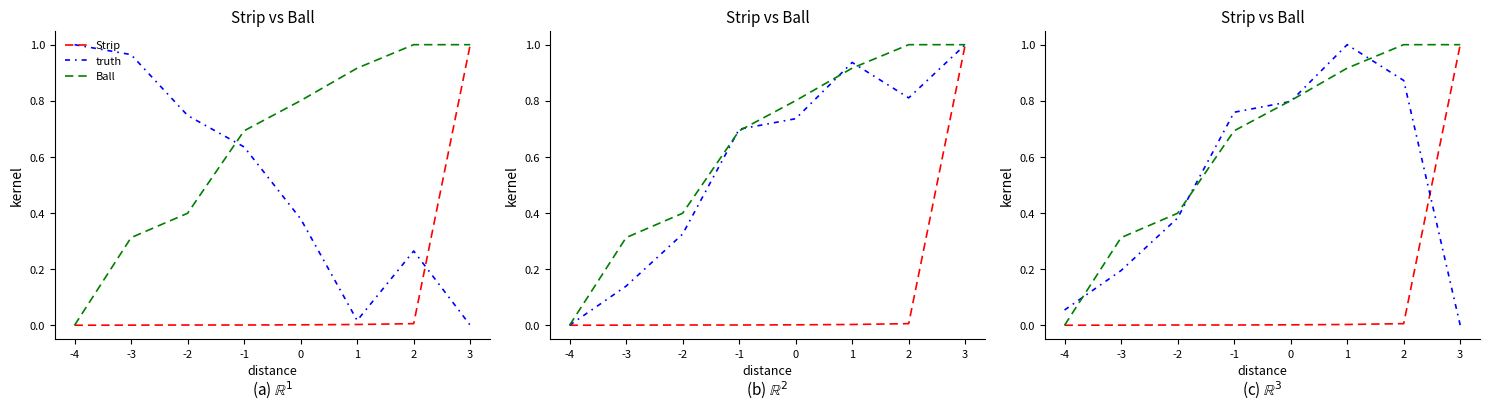

Which has a higher value, 1 or -2?

1